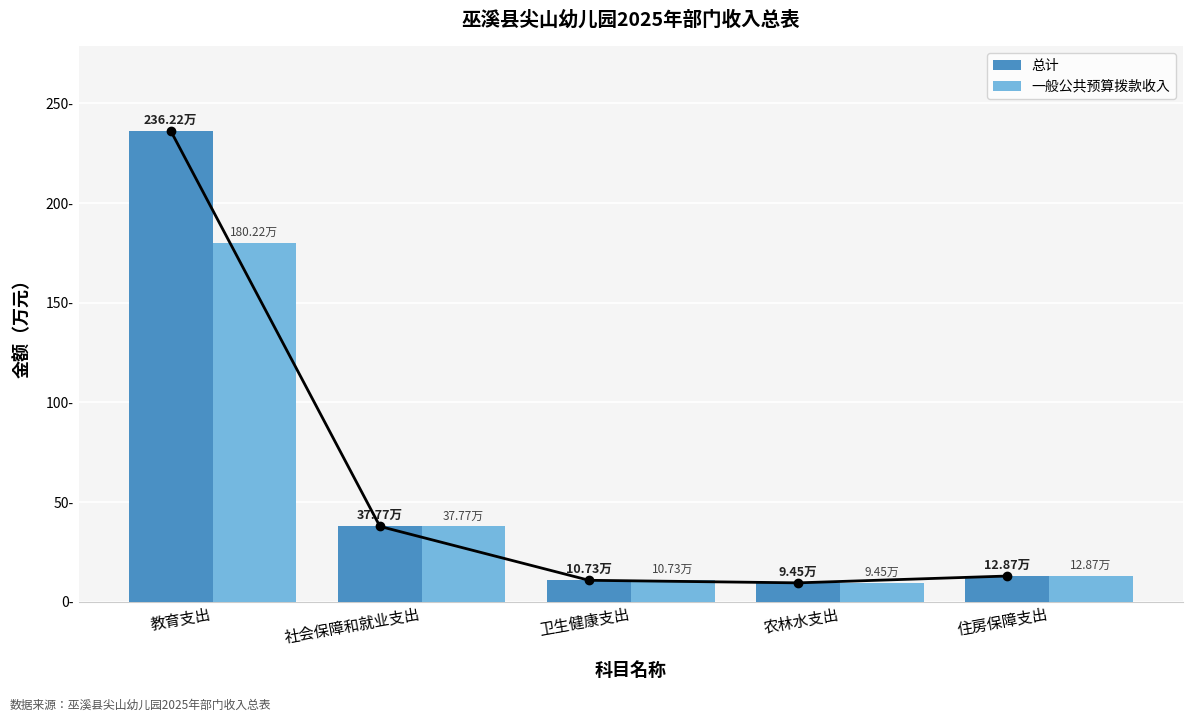

What are all the series names shown in the legend?

总计, 一般公共预算拨款收入